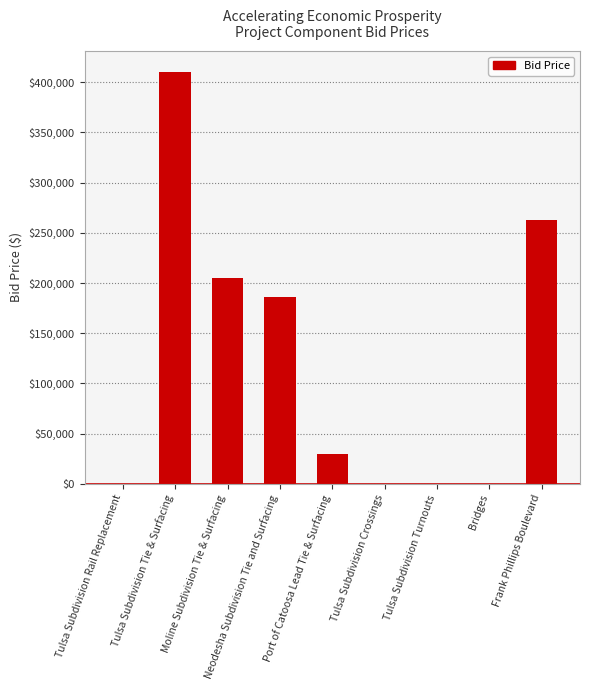

What is the change in value from Tulsa Subdivision Tie & Surfacing to Tulsa Subdivision Crossings?

-410437.5